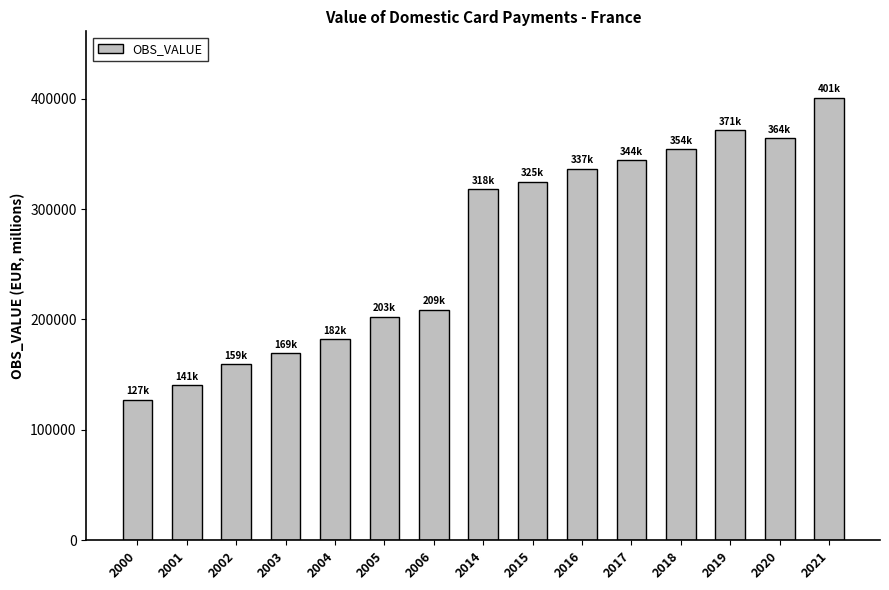

What is the difference between the maximum and second lowest values?

260244.2